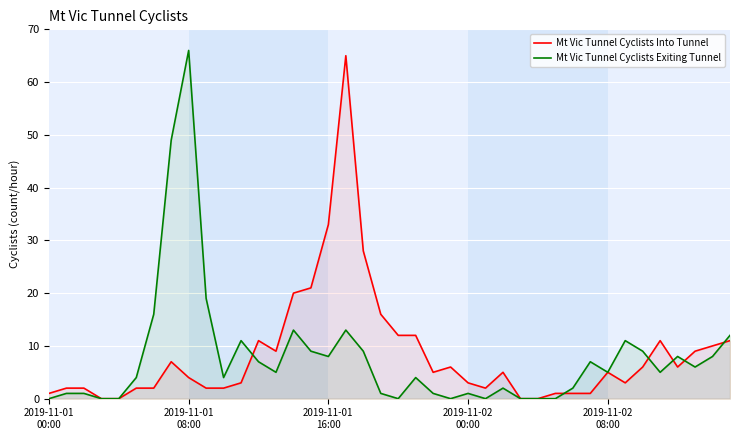

Which series ends up on top after the final intersection of Mt Vic Tunnel Cyclists Into Tunnel and Mt Vic Tunnel Cyclists Exiting Tunnel?

Mt Vic Tunnel Cyclists Exiting Tunnel